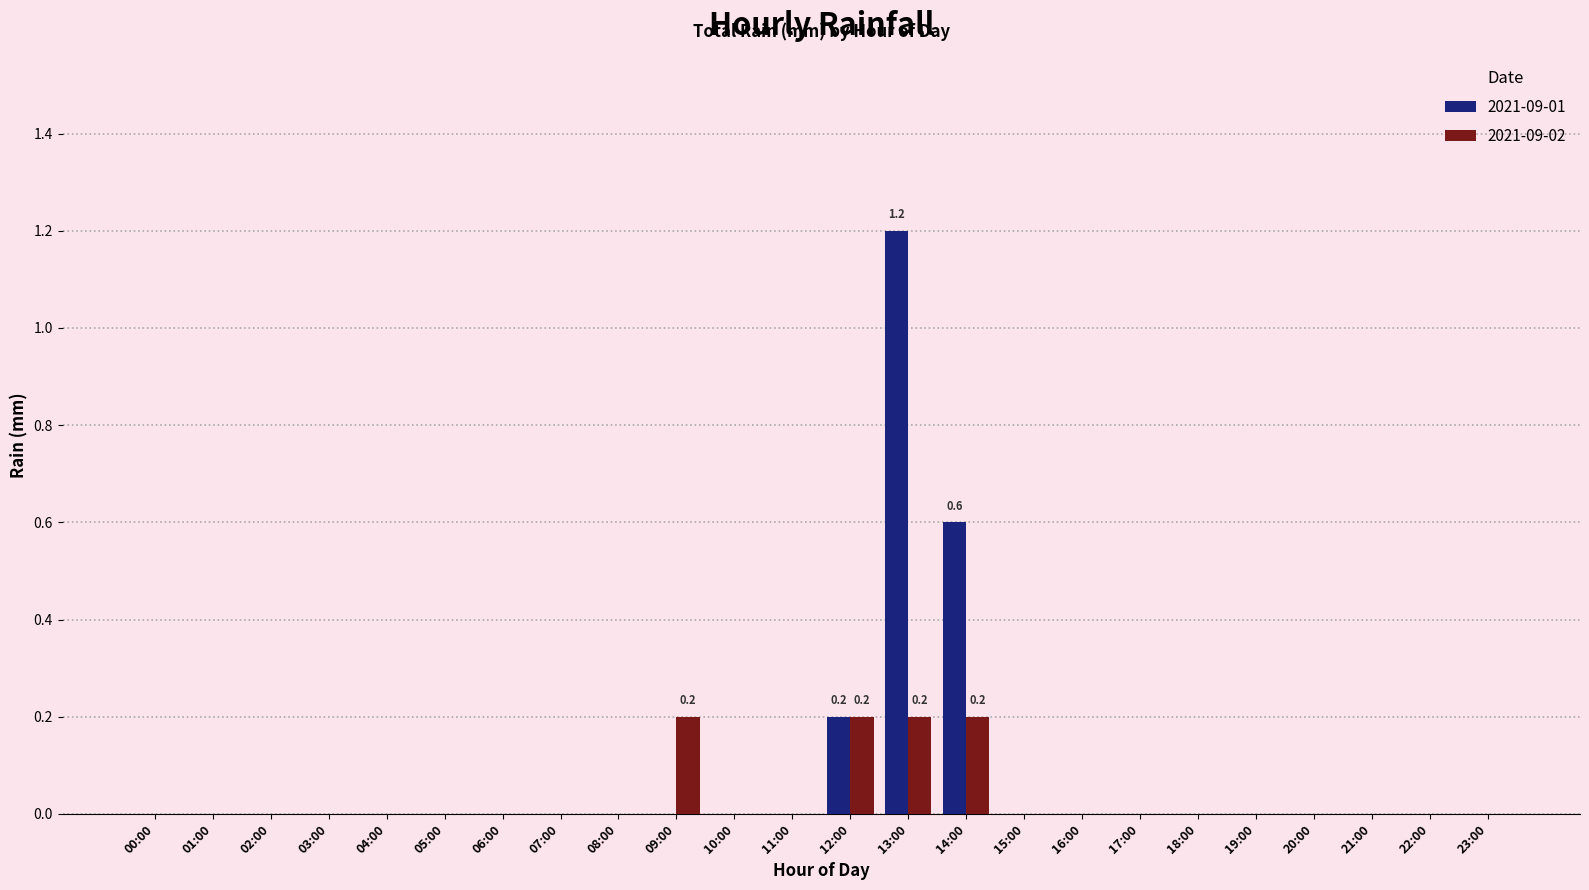

Reading left to right, what are all the values shown in this chart?

2021-09-01: 00:00=0.0	01:00=0.0	02:00=0.0	03:00=0.0	04:00=0.0	05:00=0.0	06:00=0.0	07:00=0.0	08:00=0.0	09:00=0.0	10:00=0.0	11:00=0.0	12:00=0.2	13:00=1.2	14:00=0.6	15:00=0.0	16:00=0.0	17:00=0.0	18:00=0.0	19:00=0.0	20:00=0.0	21:00=0.0	22:00=0.0	23:00=0.0
2021-09-02: 00:00=0.0	01:00=0.0	02:00=0.0	03:00=0.0	04:00=0.0	05:00=0.0	06:00=0.0	07:00=0.0	08:00=0.0	09:00=0.2	10:00=0.0	11:00=0.0	12:00=0.2	13:00=0.2	14:00=0.2	15:00=0.0	16:00=0.0	17:00=0.0	18:00=0.0	19:00=0.0	20:00=0.0	21:00=0.0	22:00=0.0	23:00=0.0